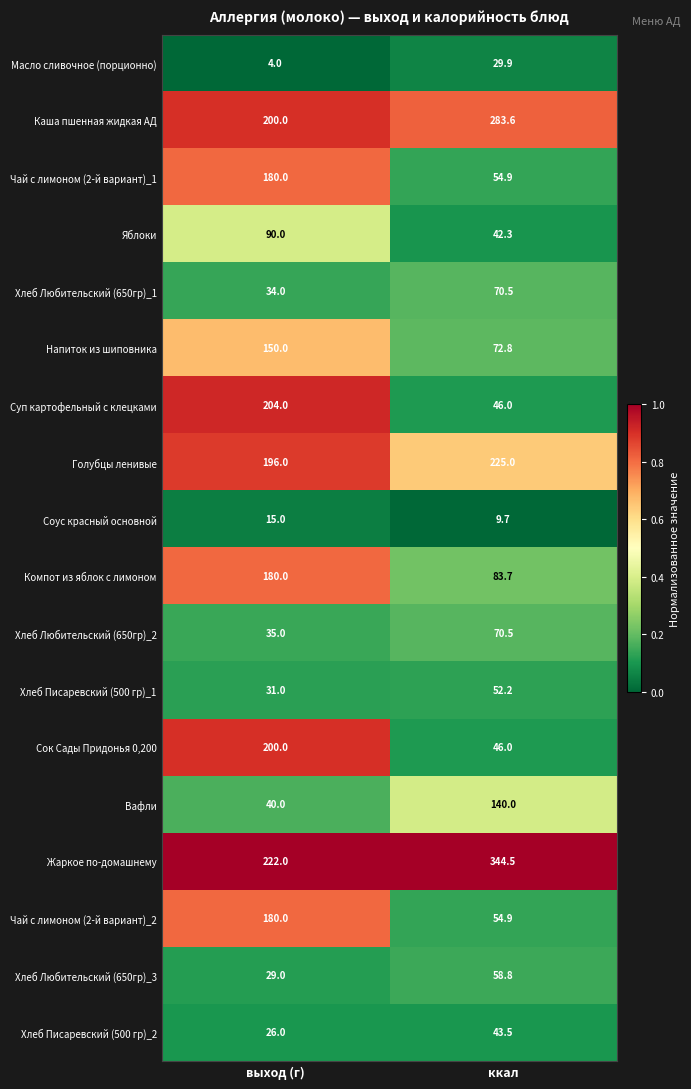

At which label does Каша пшенная жидкая АД first exceed 283?

ккал